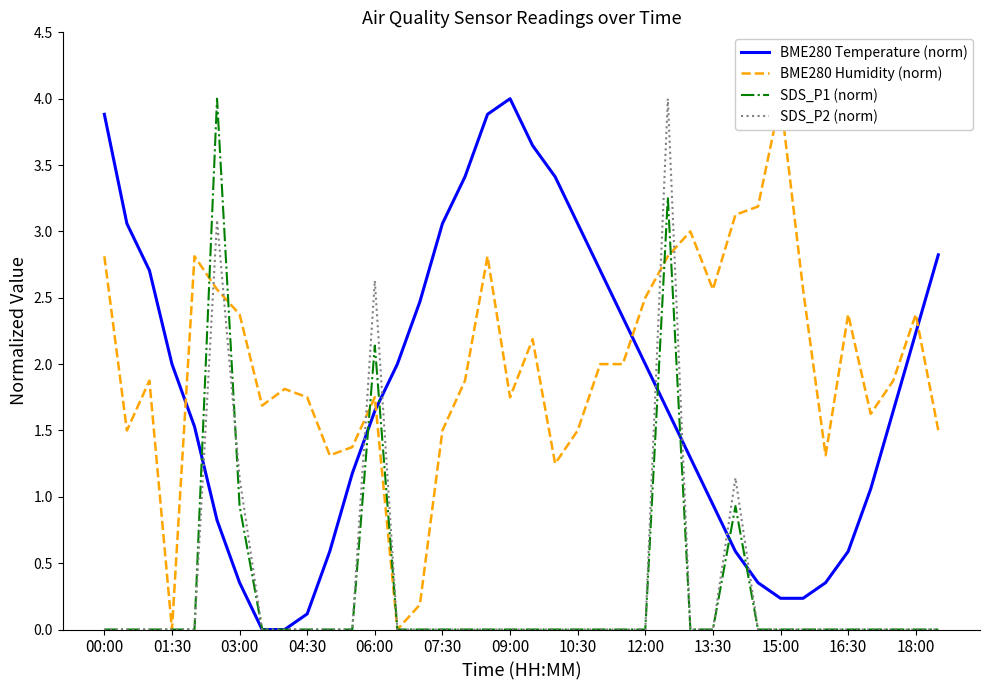

What value does the BME280 Humidity (norm) series have at 31?

2.6